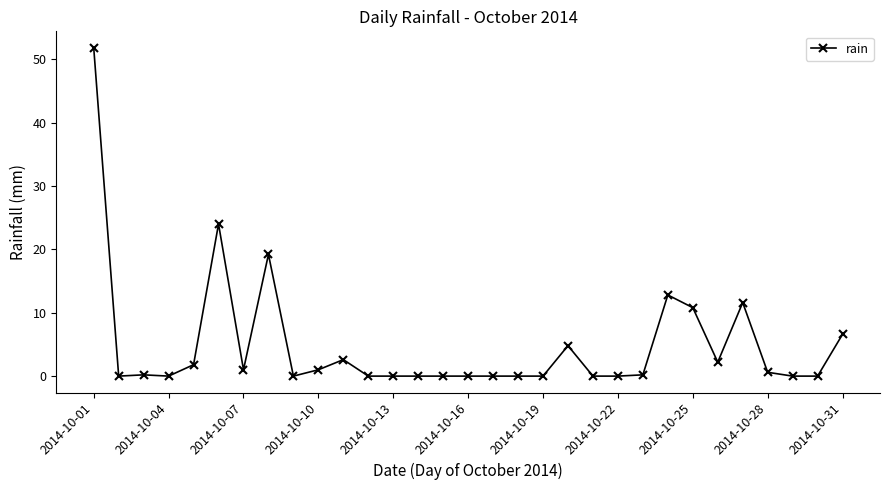

True or false: there are more than 1 points higher than both neighbors.

True